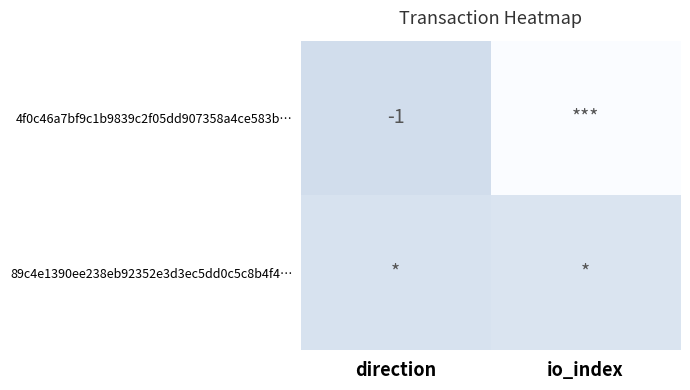

The 4f0c46a7bf9c1b9839c2f05dd907358a4ce583b… series shows -2 at direction. True or false?

False